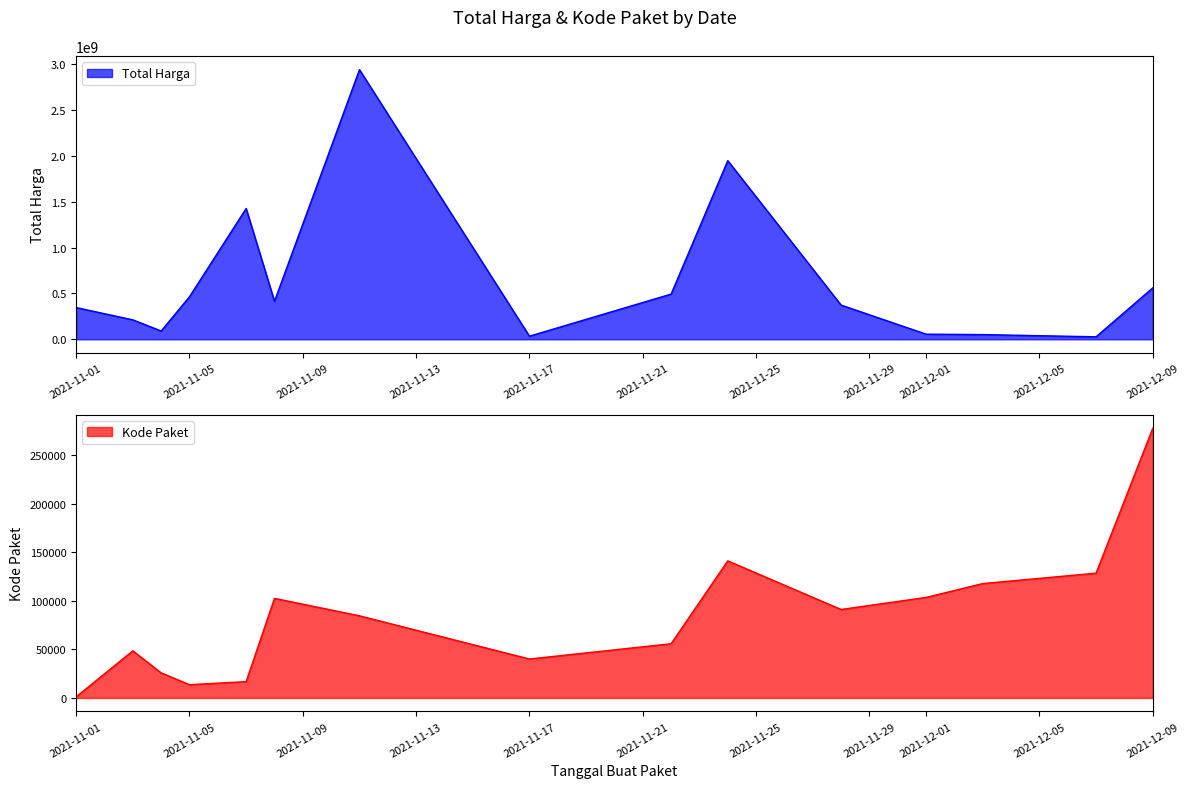

True or false: Total Harga has more than 0 points higher than both neighbors.

True